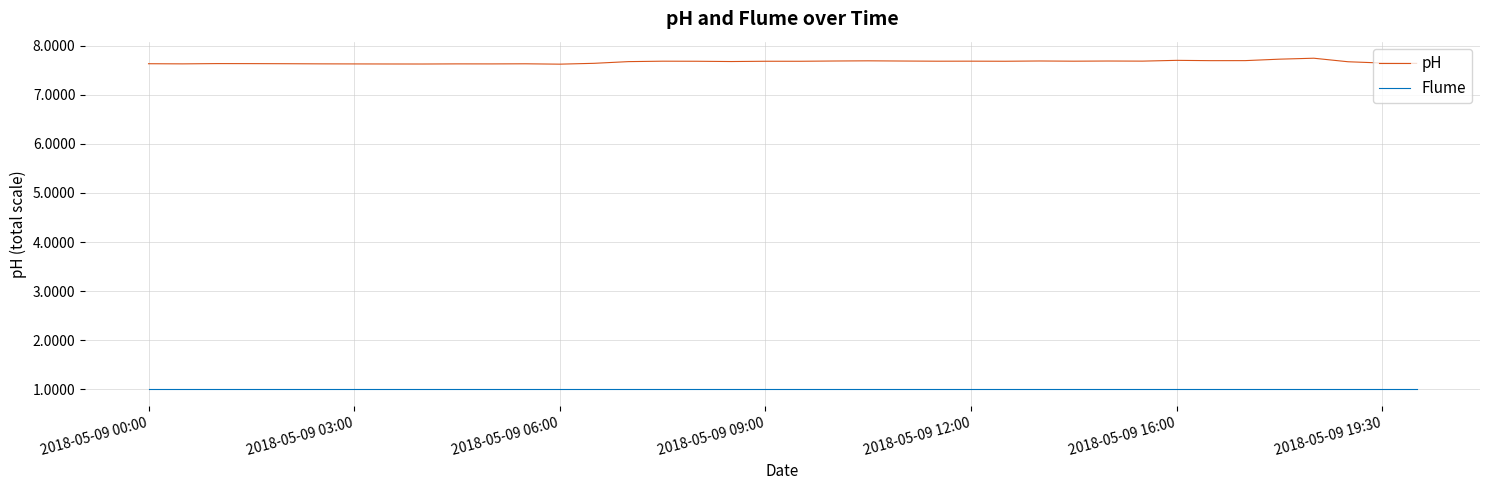

What are all the series names shown in the legend?

pH, Flume